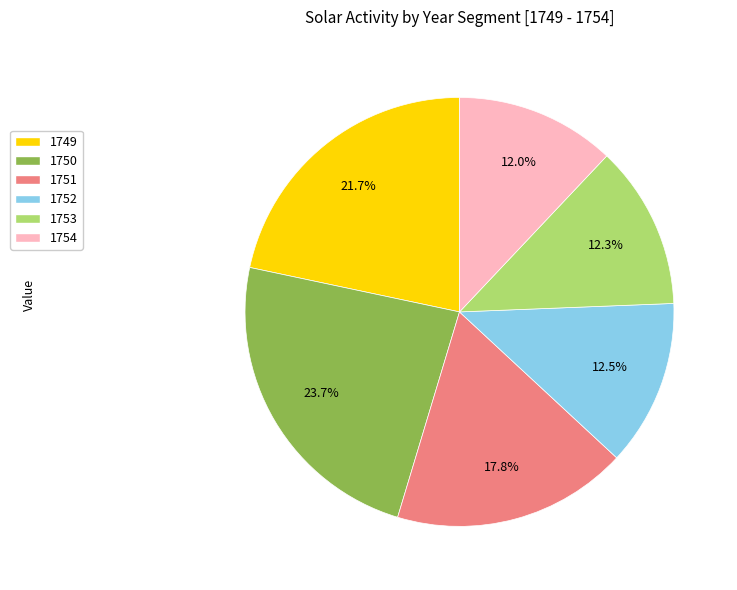

To the nearest percent, what is the combined percentage of 1753 and 1752?

25%